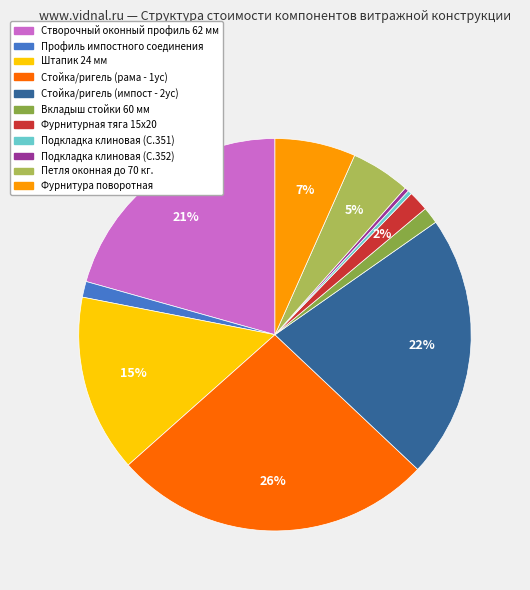

Does Фурнитурная тяга 15х20 account for over 50% of the chart?

No